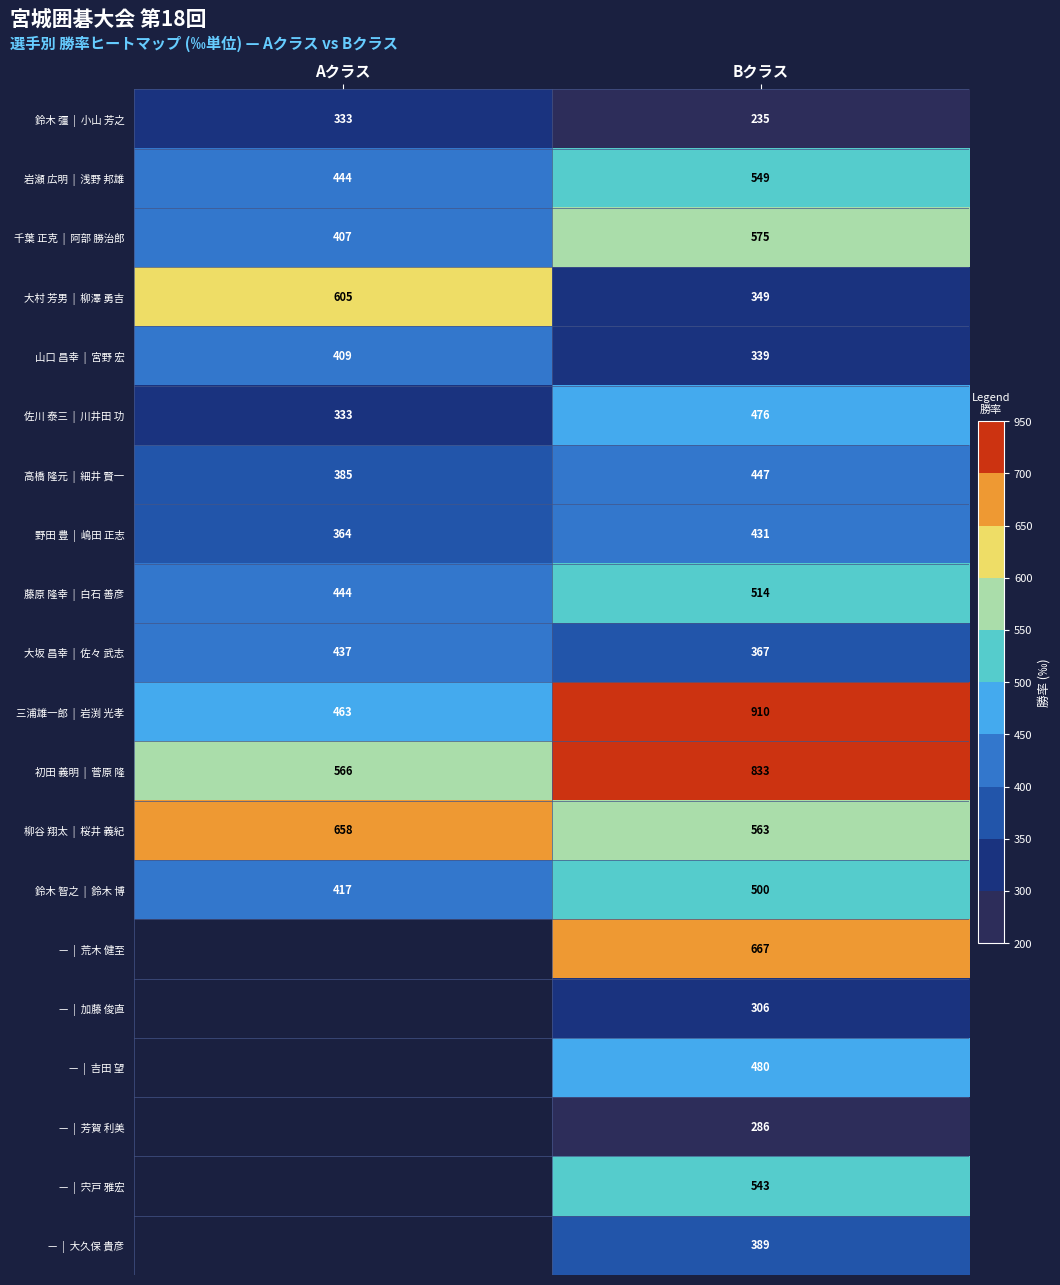

What is the total value across all series at Bクラス?

9759